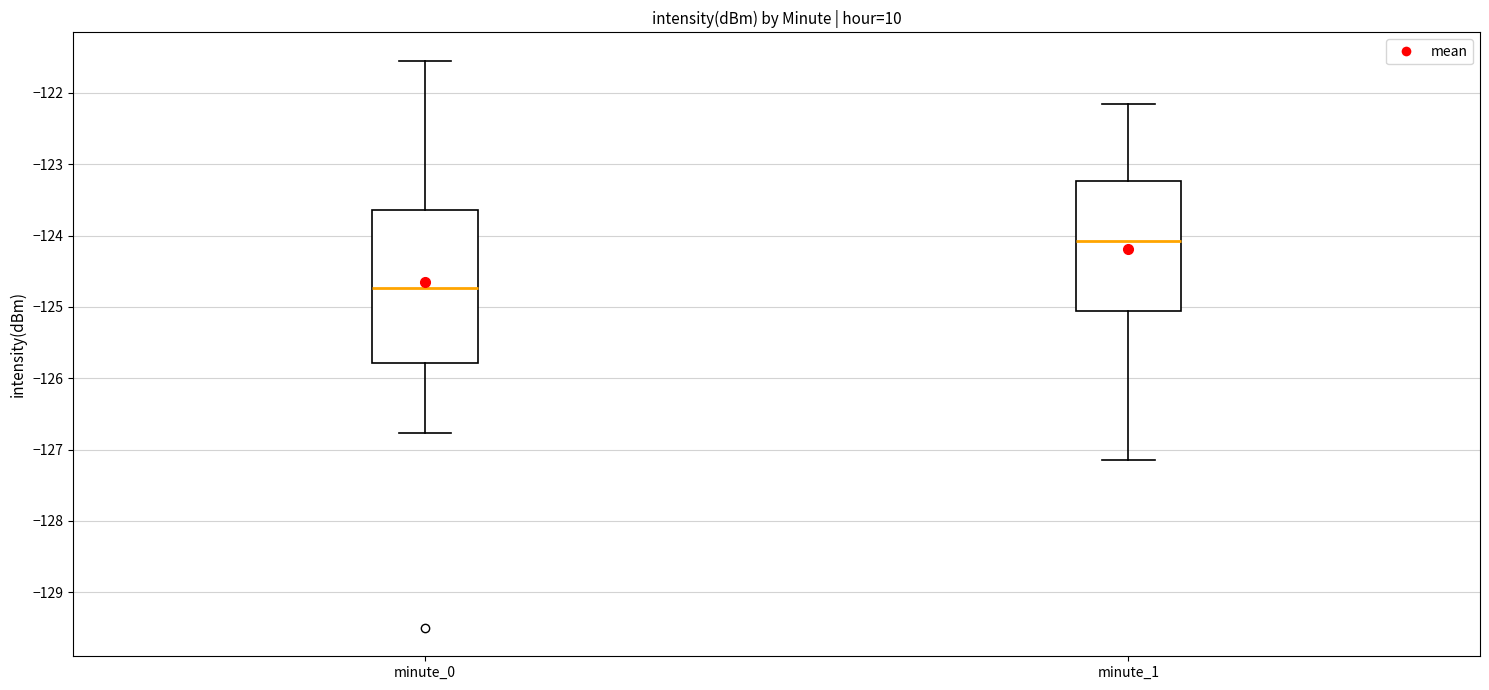

Where is the lower edge of the box for minute_1 on the y-axis? The values are not printed on the chart, so give them approximately, as read against the axis.

-125.1